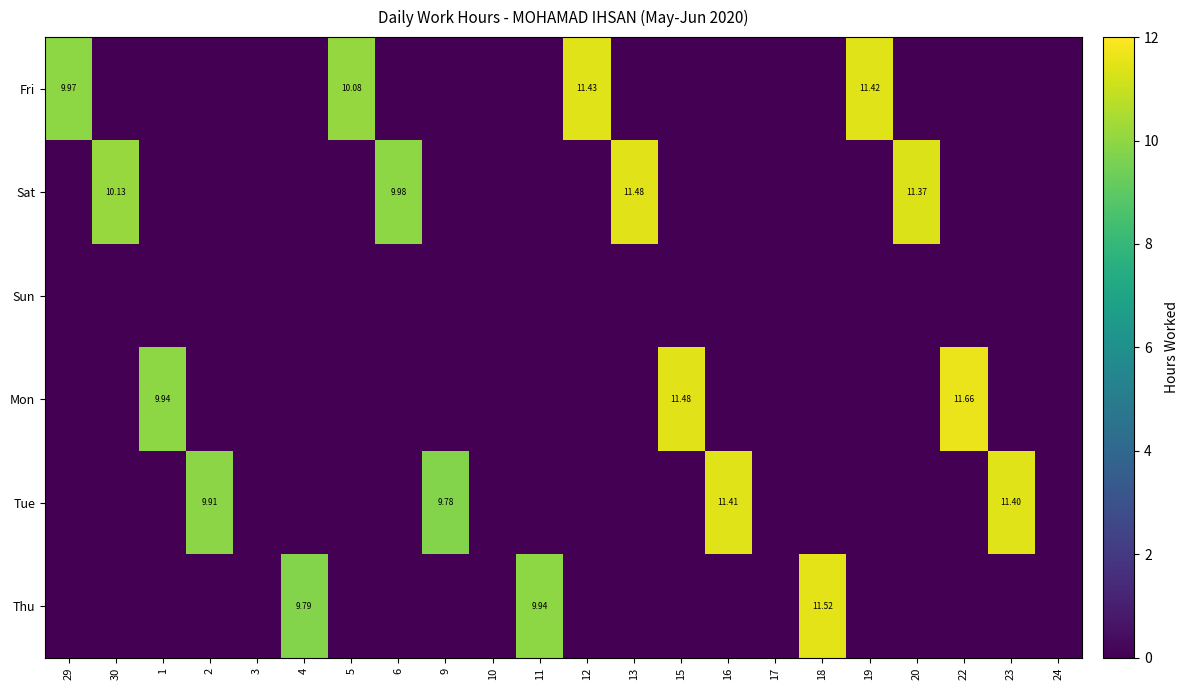

Rank the series by their maximum value, from lowest to highest.

Sun, Tue, Fri, Sat, Thu, Mon